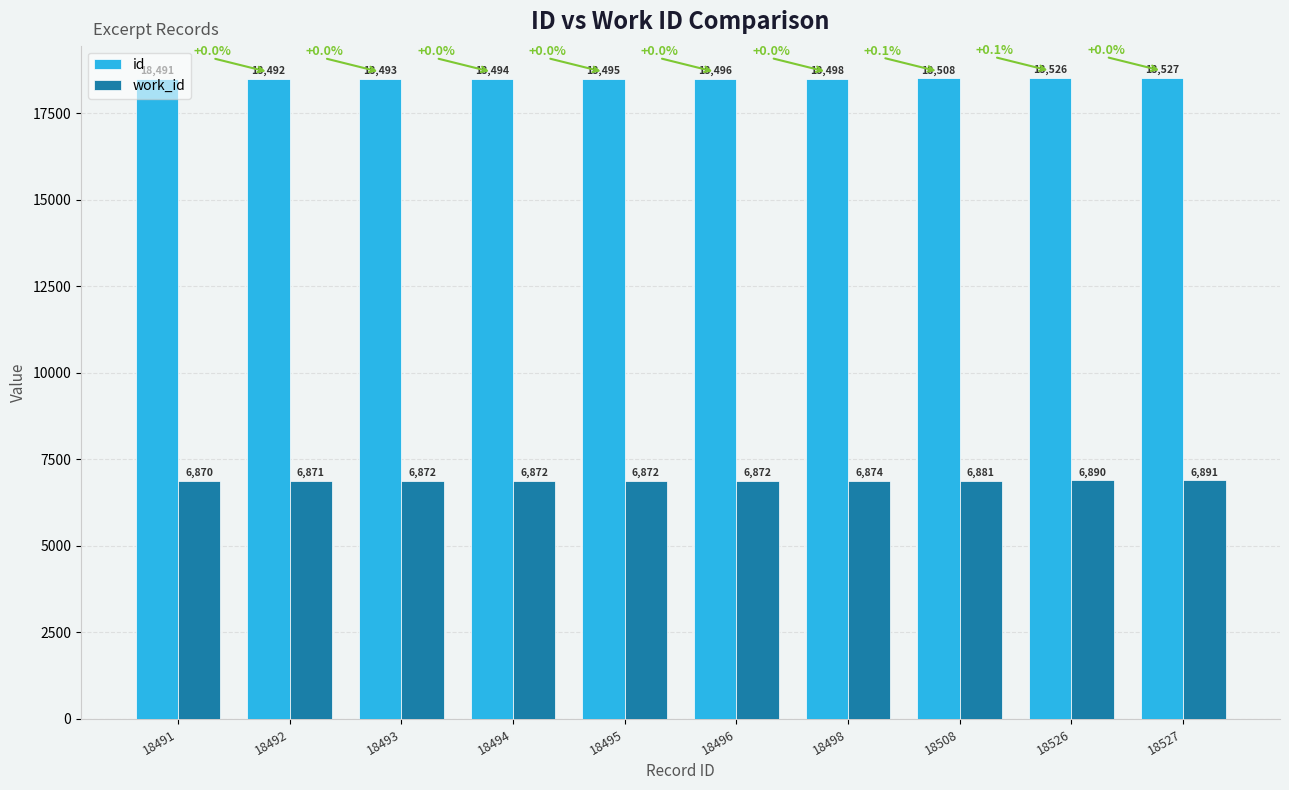

Rank the series by their maximum value, from highest to lowest.

id, work_id